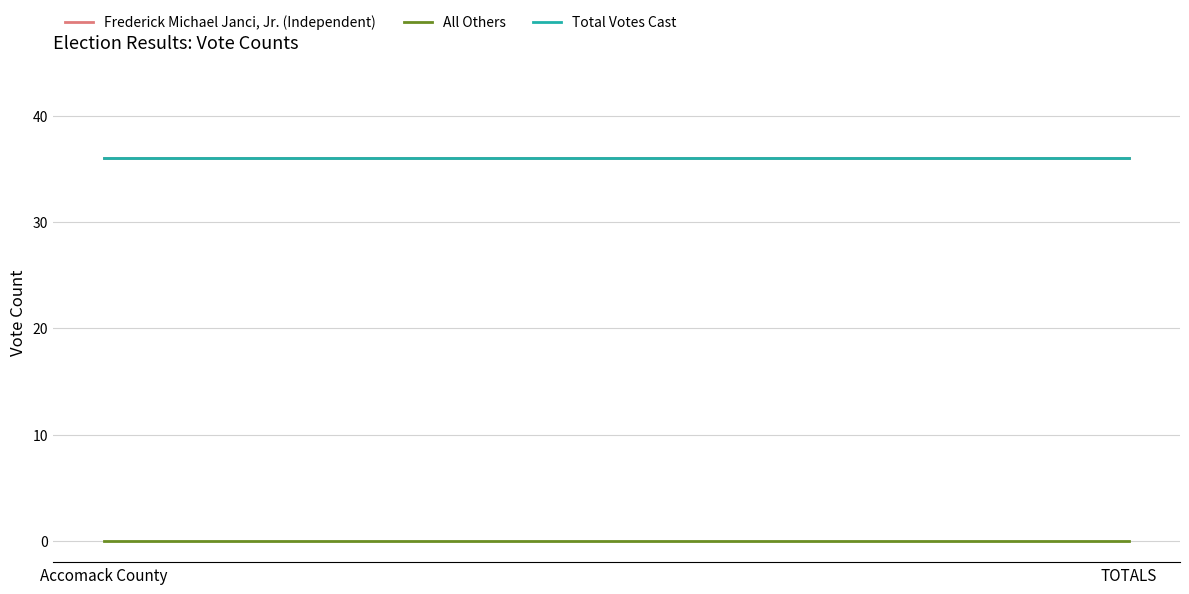

List the series in order of their peak value, highest first.

Frederick Michael Janci, Jr. (Independent), Total Votes Cast, All Others